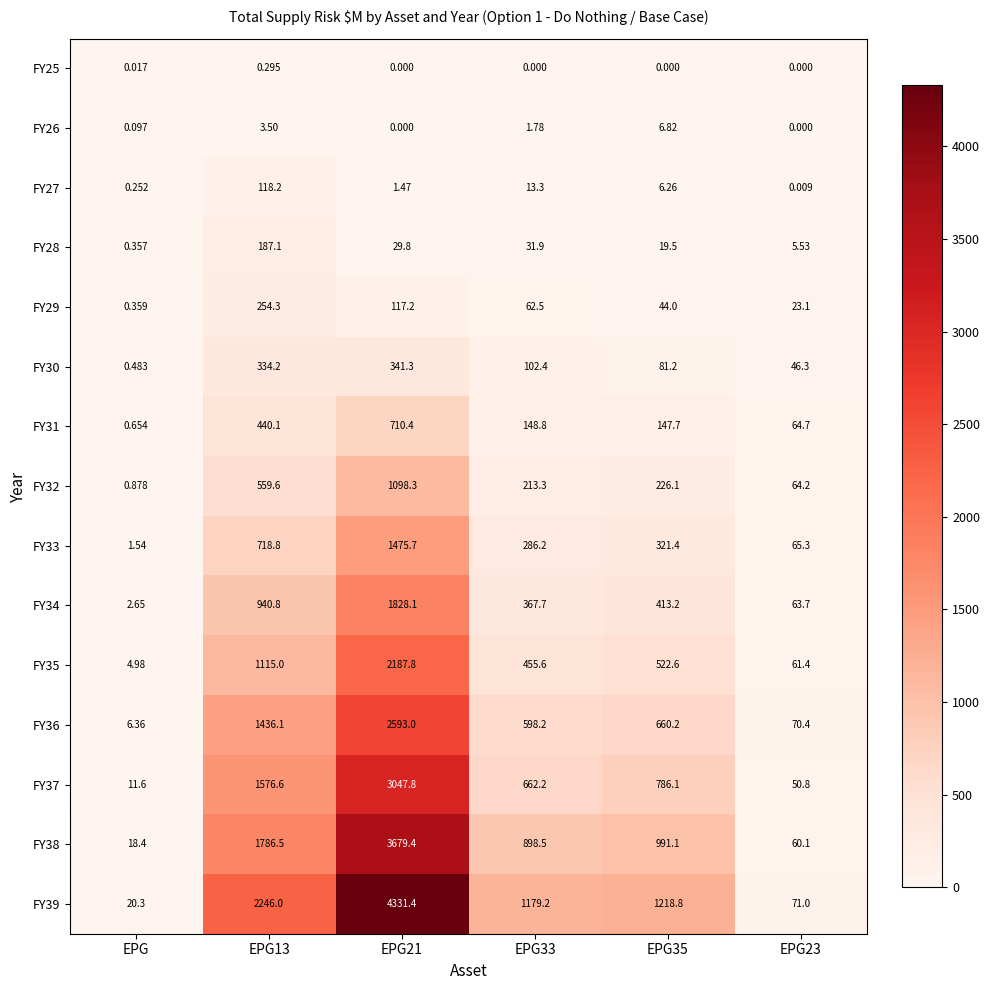

Is the value of FY29 at EPG13 greater than the value of FY36 at EPG33?

No